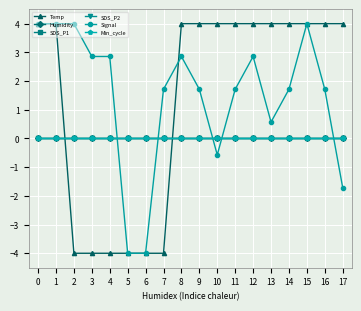

Does the chart have visible grid lines?

Yes